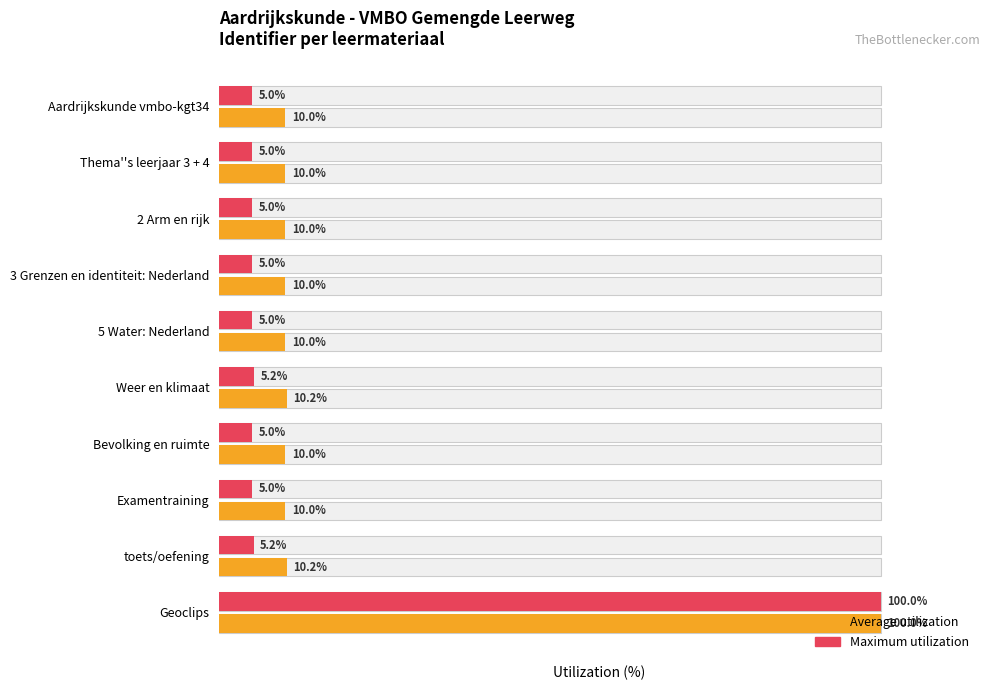

What is the average value of the Maximum utilization series?

14.5